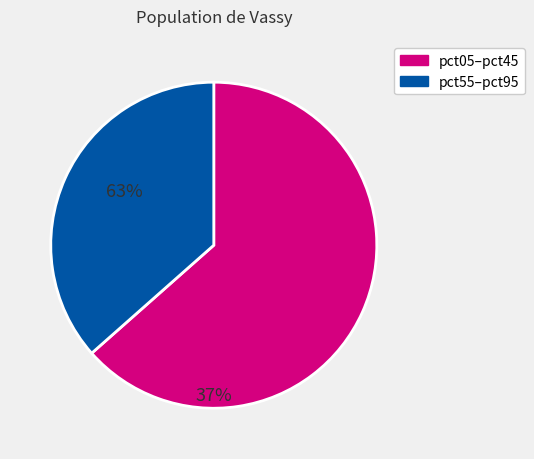

Is there any slice that represents more than half of the pie?

Yes